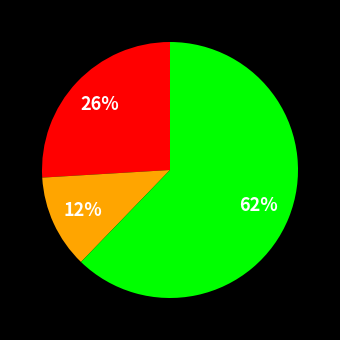

Does any single category account for the majority?

Yes